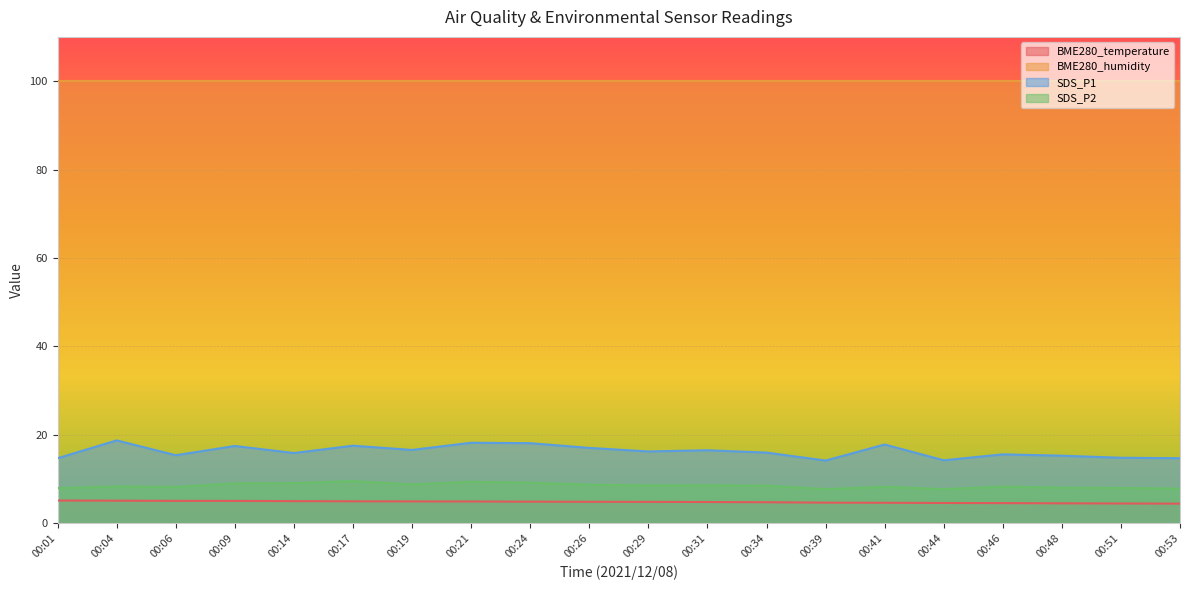

Is the value of BME280_humidity at 00:41 greater than the value of BME280_temperature at 00:48?

Yes